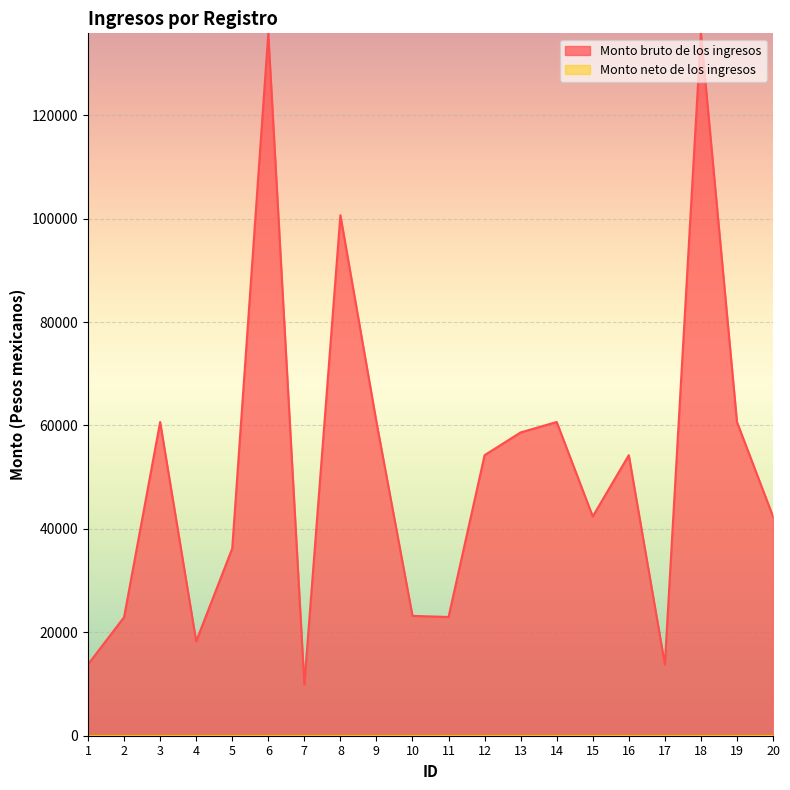

How many points are lower than both their immediate neighbors (excluding endpoints)?

5